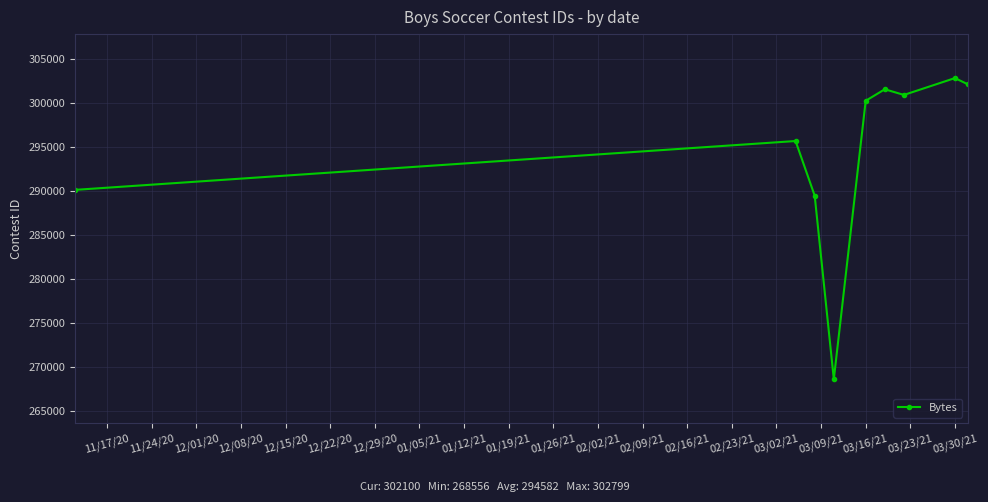

Reading left to right, list all the values displayed in this chart.

290090	295643	289425	268556	300218	301528	300883	302799	302100